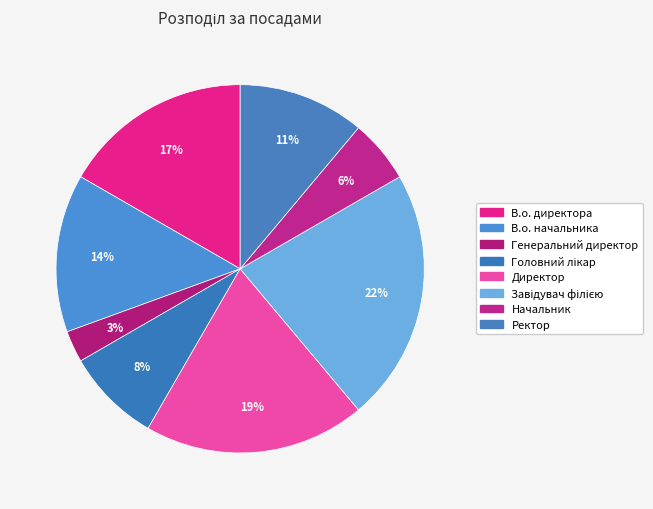

How many slices are in this pie chart?

8